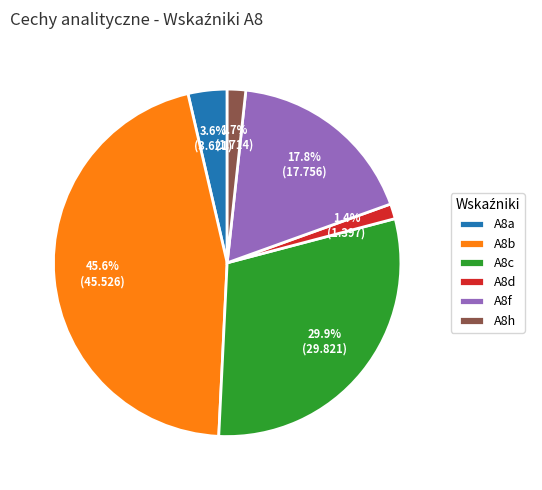

What is the ratio of the value at A8h to the value at A8f?

0.1